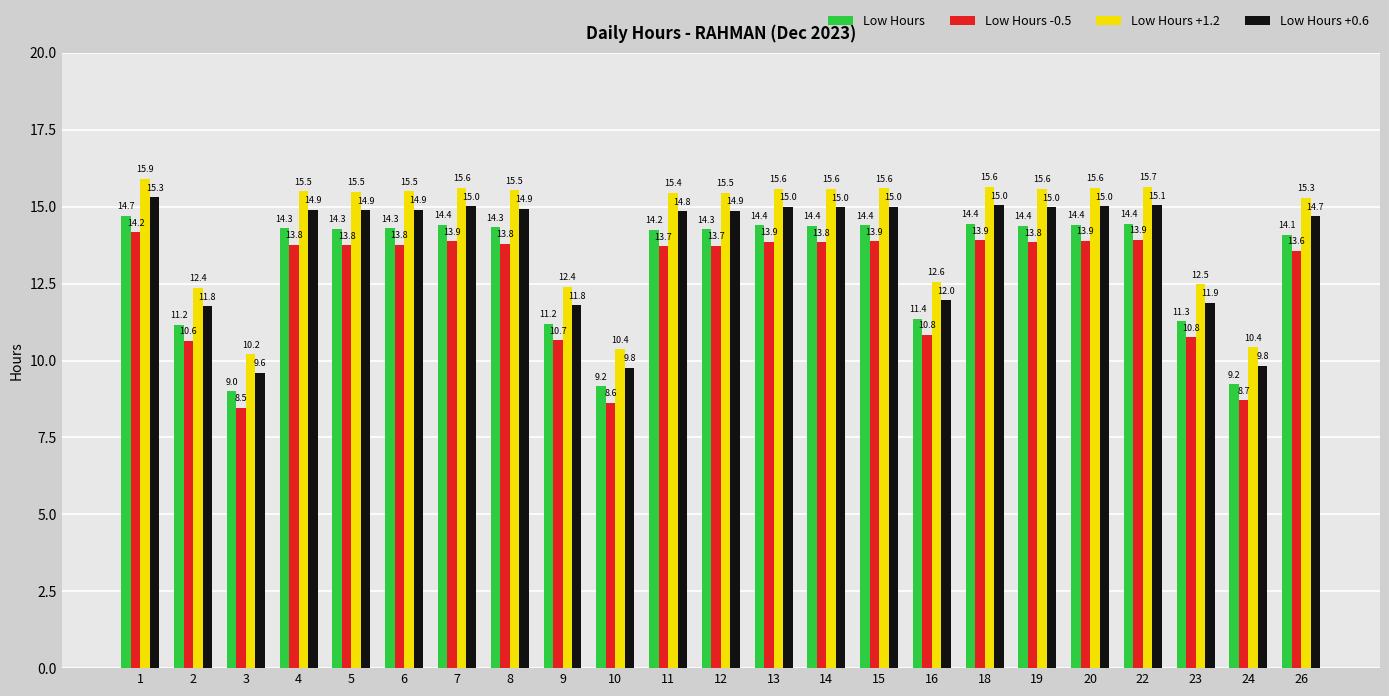

True or false: Low Hours +0.6 has a value of 23.5 at 26.

False